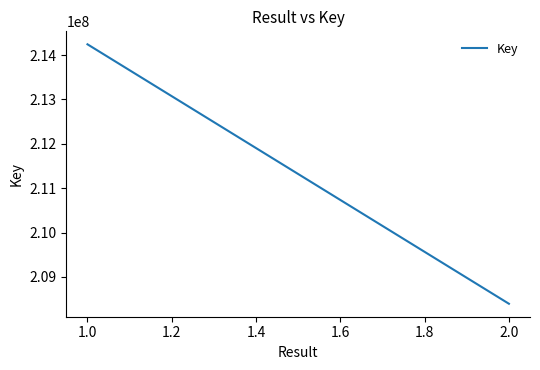

Count the number of categories in the chart.

2